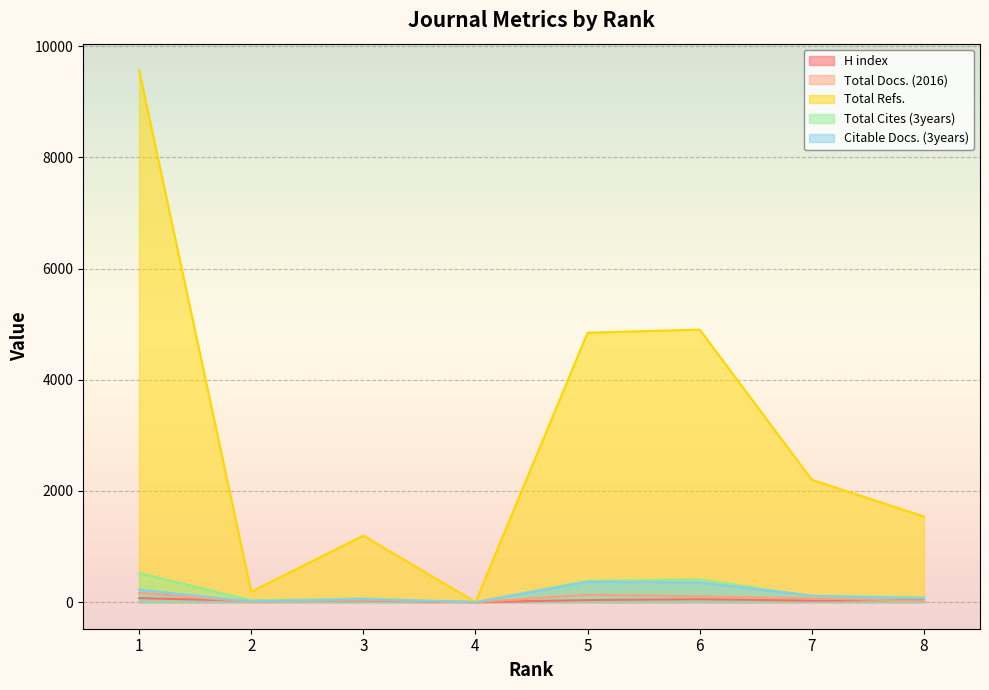

How many lines are shown in the chart?

5